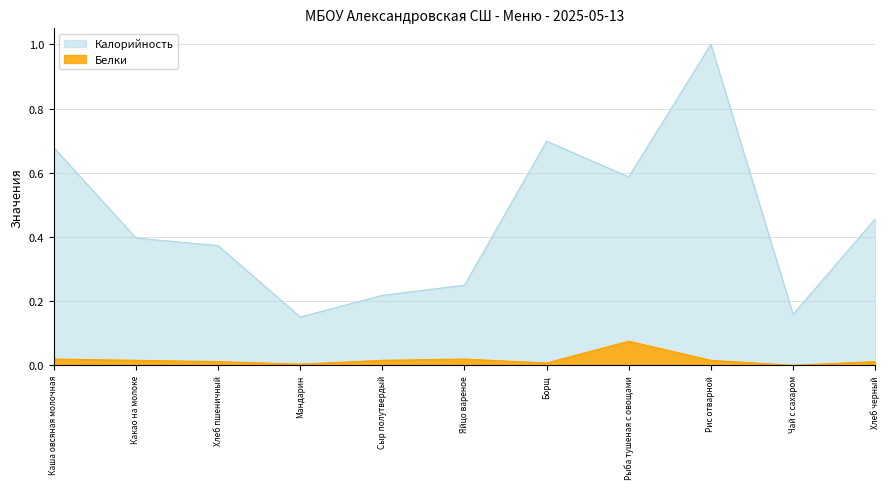

True or false: Калорийность and Белки cross at least once.

False